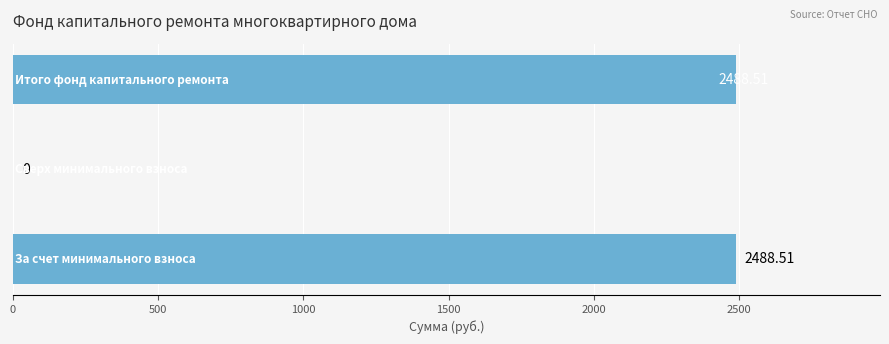

What is the sum of all values?

4977.0